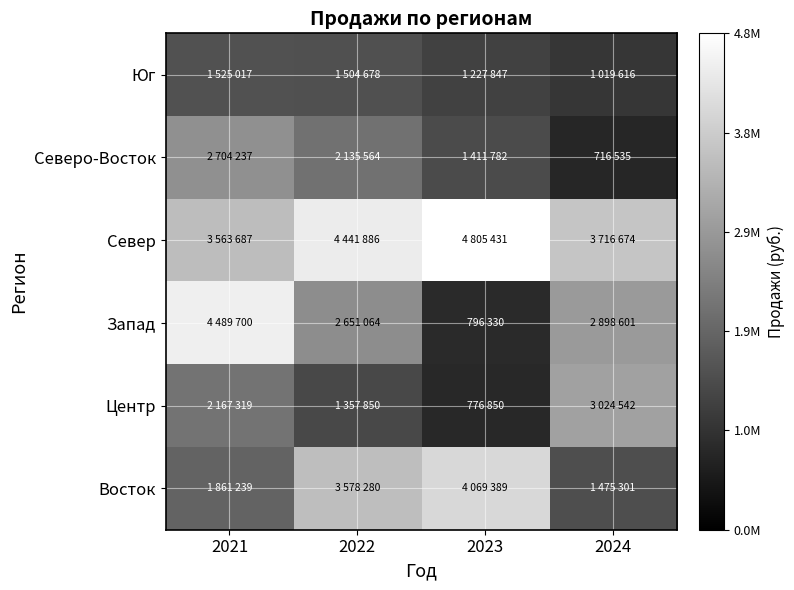

Which category has the highest value across all series?

2023